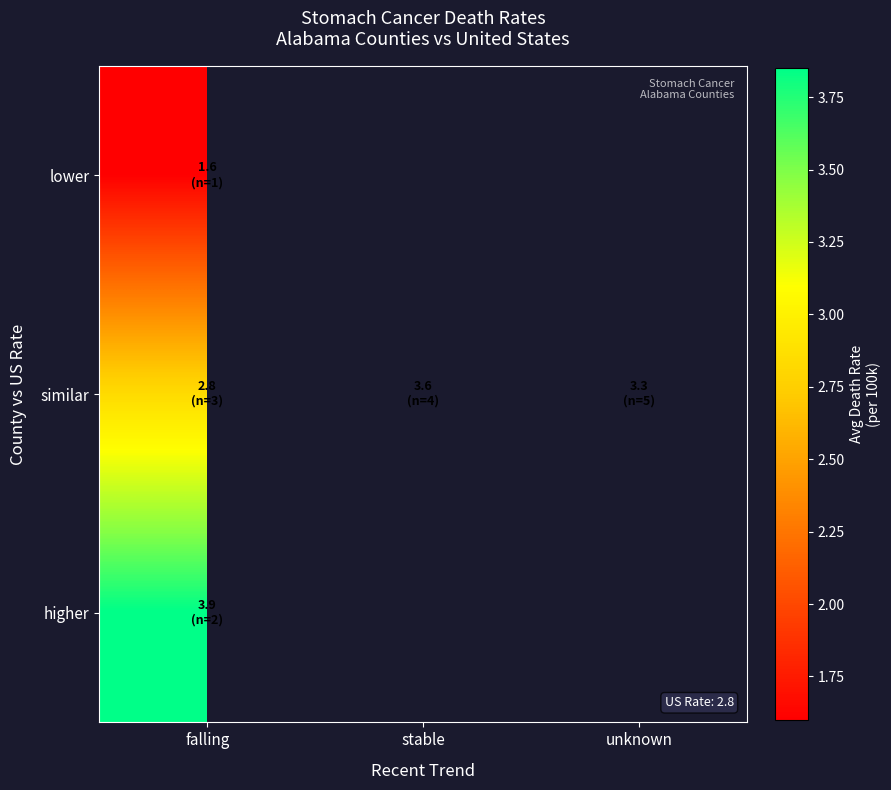

At how many categories does at least one series exceed 3?

3